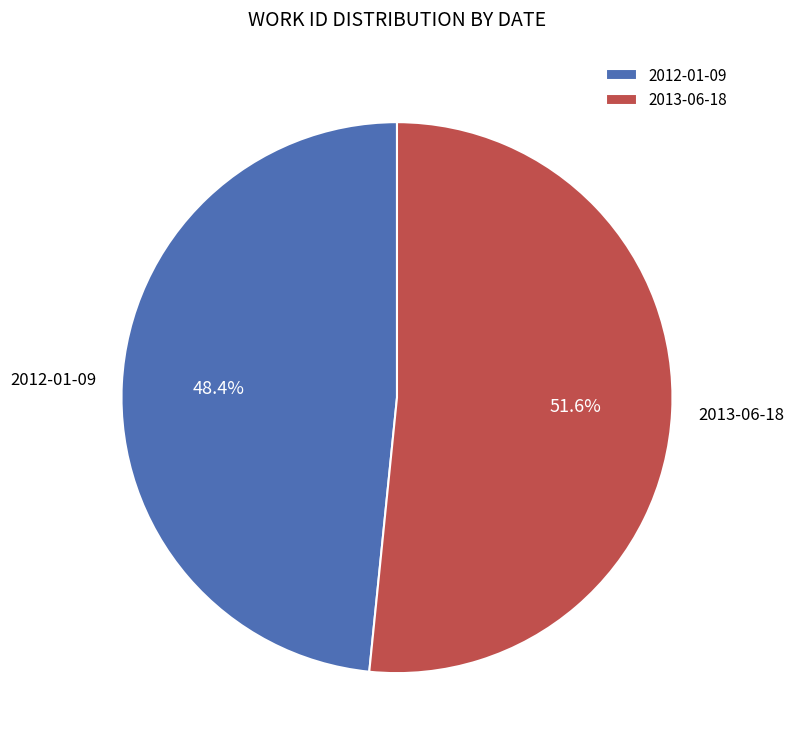

Which category accounts for the majority?

2013-06-18